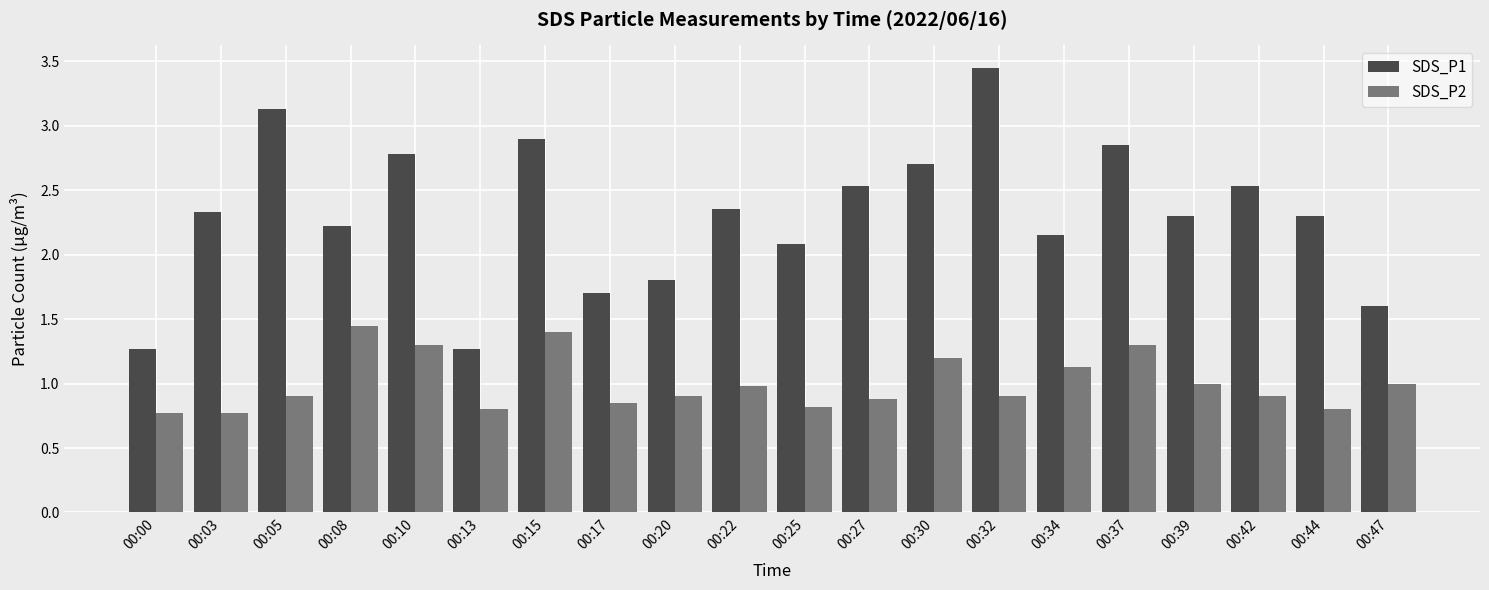

Between 00:22 and 00:37, which series saw the biggest shift?

SDS_P1